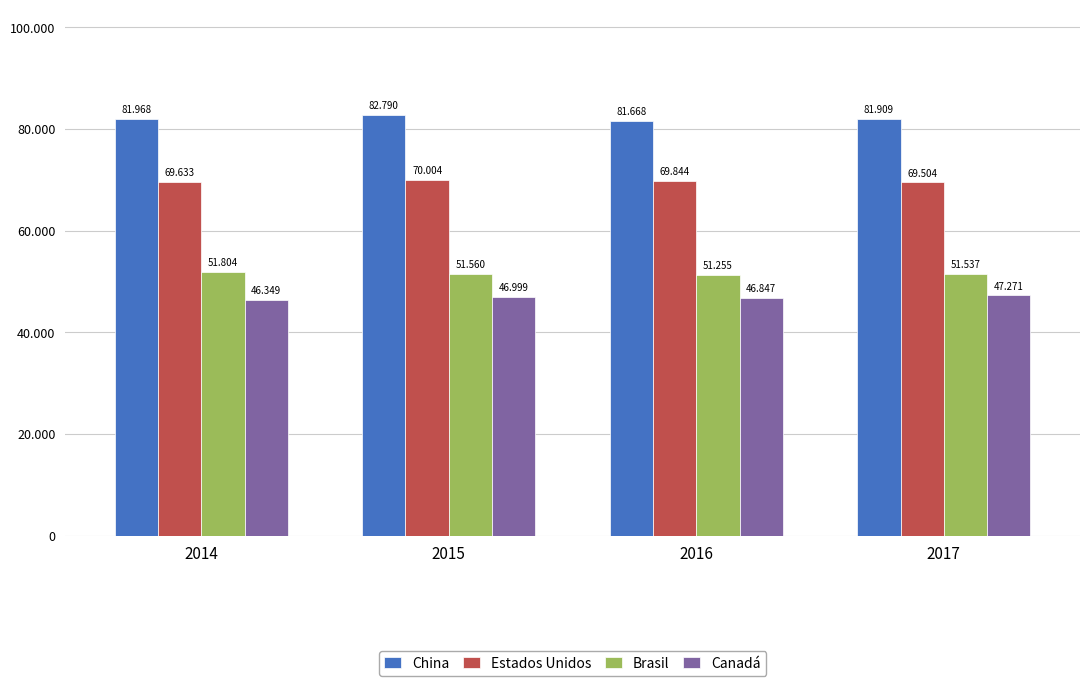

Does the chart contain stacked bars?

No